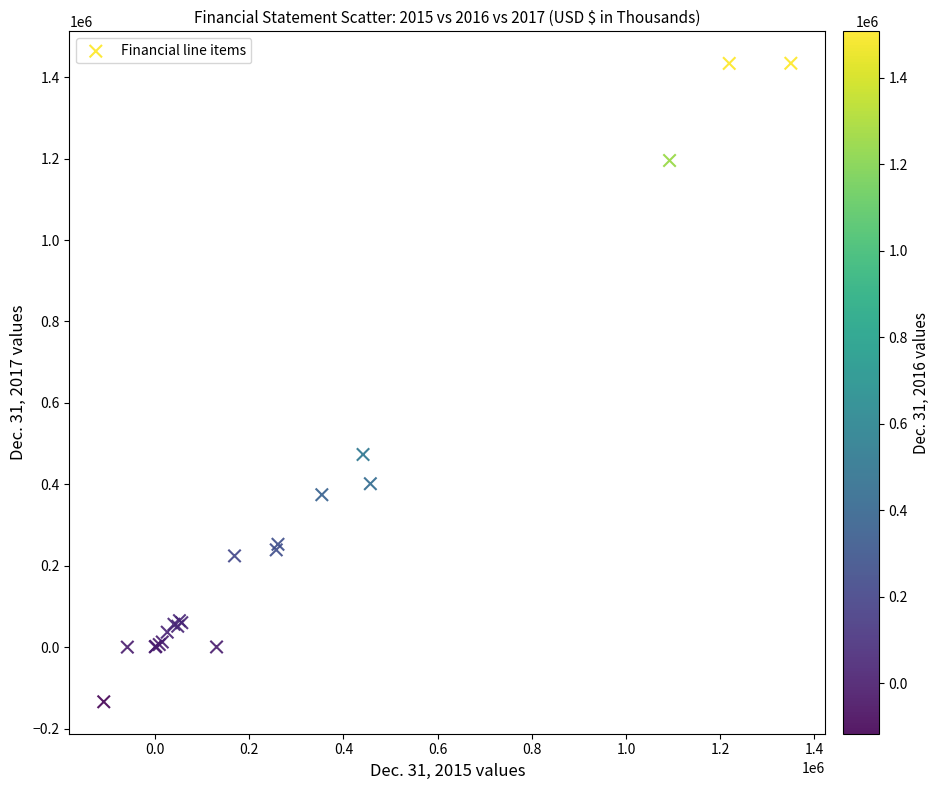

What Y value in the scatter plot is closest to 649938?

473184